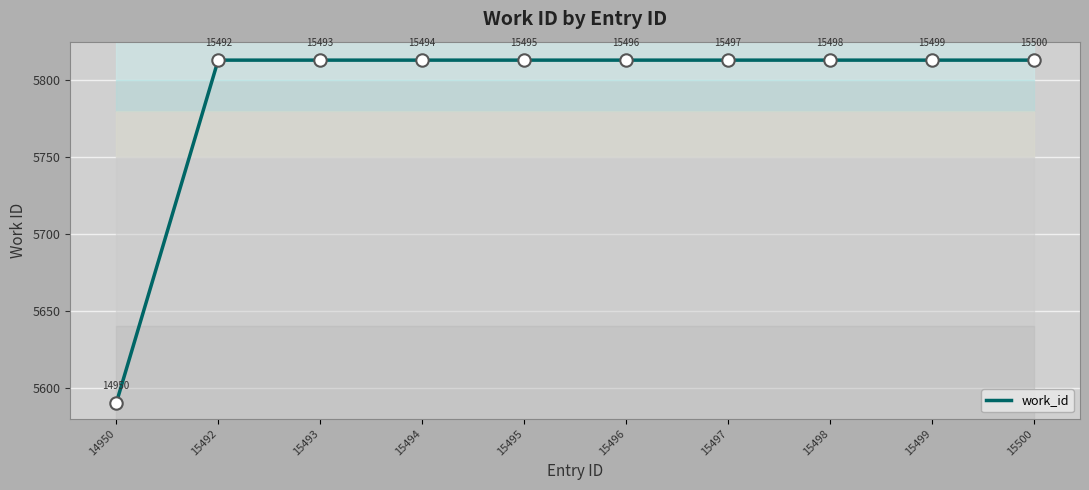

Between 15496 and 14950, which is larger?

15496